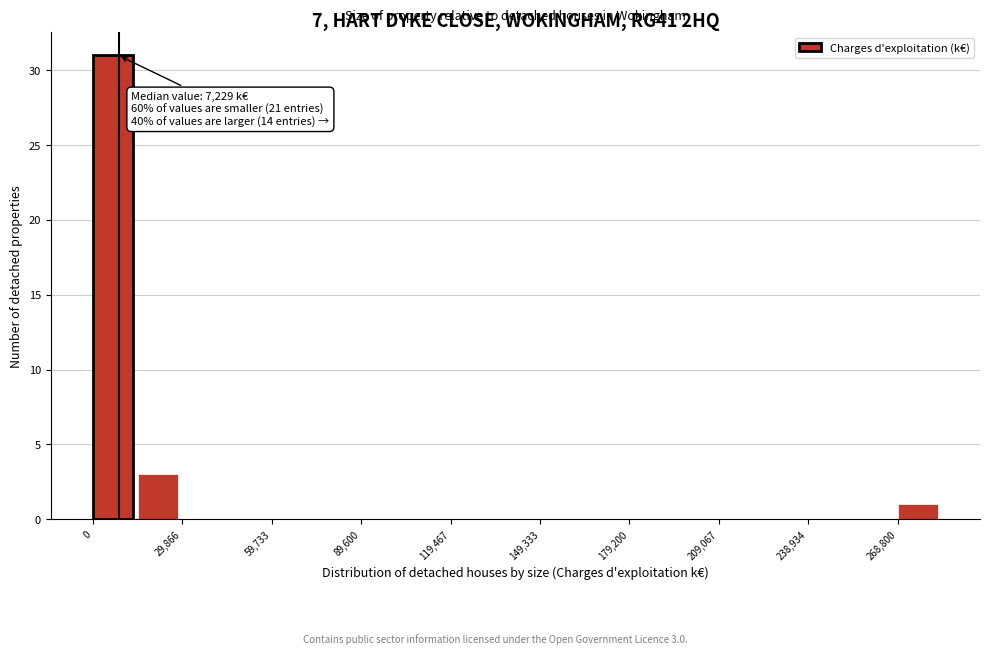

Around what value on the x-axis is the tallest bar? Give the approximate position of its centre, as read against the axis.

5000